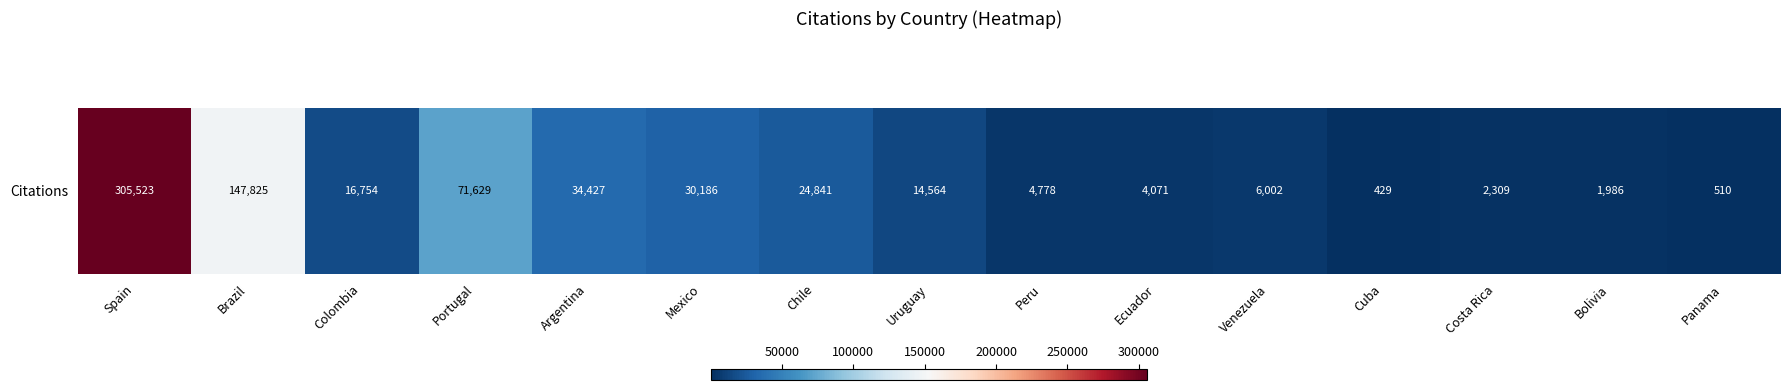

List the labels in order of value, smallest first.

Cuba, Panama, Bolivia, Costa Rica, Ecuador, Peru, Venezuela, Uruguay, Colombia, Chile, Mexico, Argentina, Portugal, Brazil, Spain